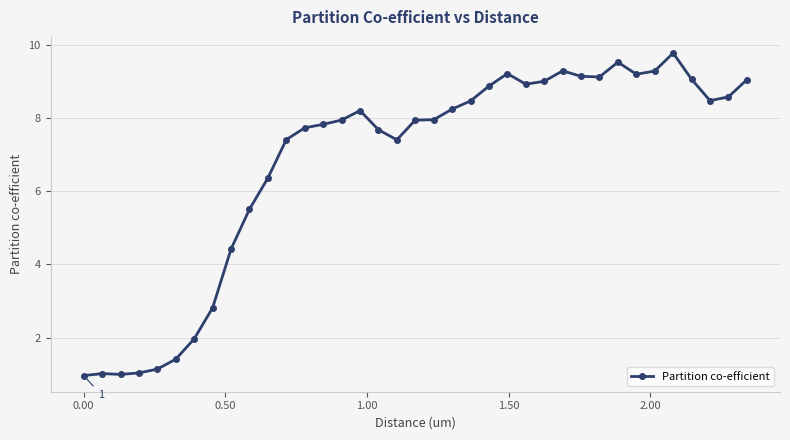

What is the minimum value shown in the chart?

1.0